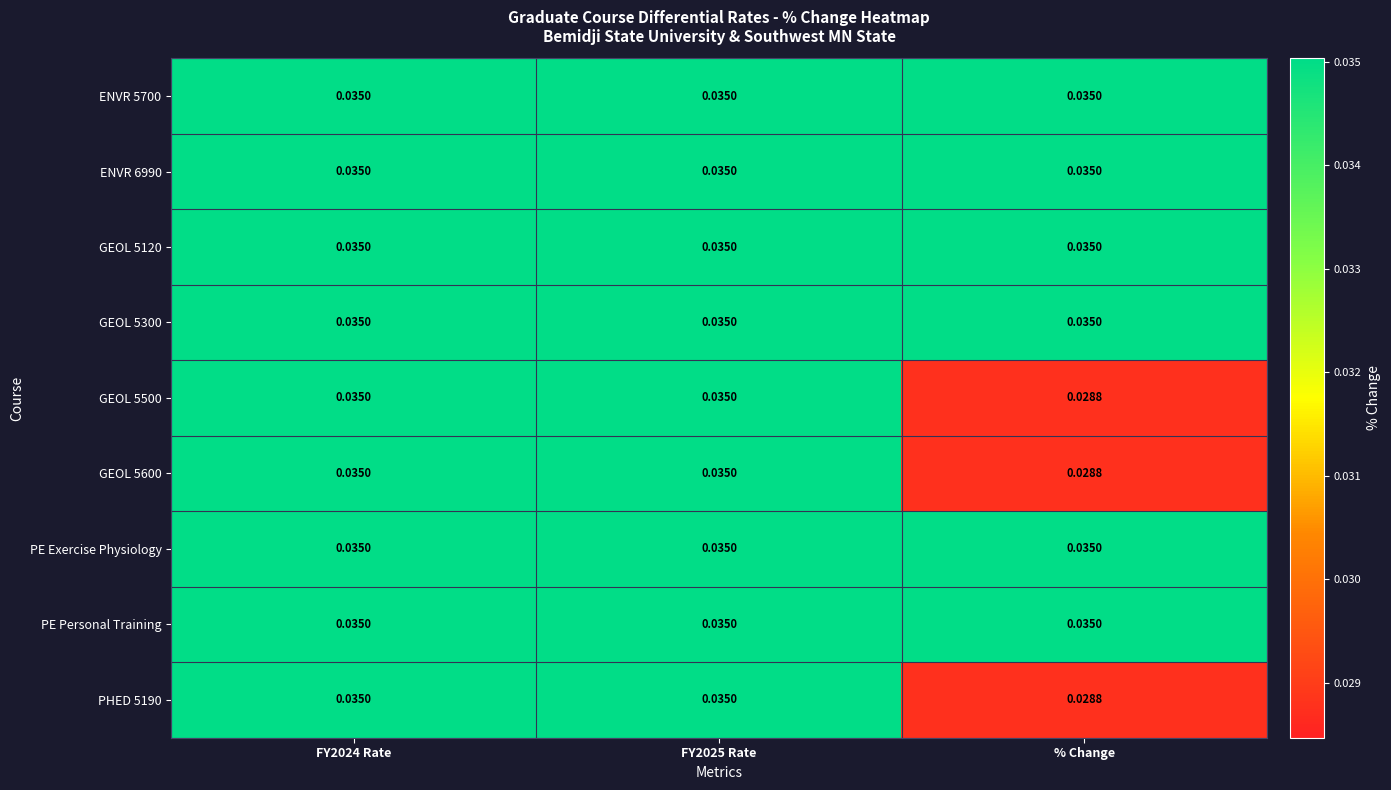

At which label is GEOL 5500 closest to 0?

% Change